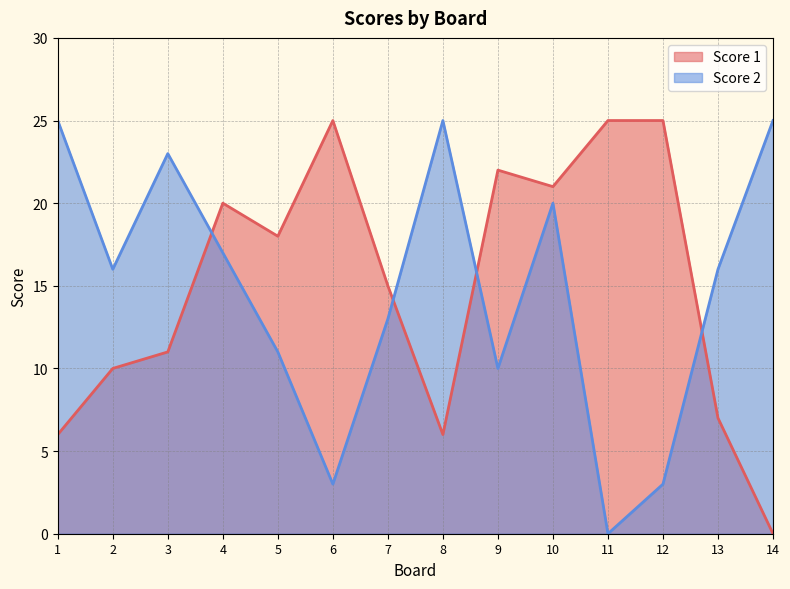

At how many categories does at least one series exceed 5?

14